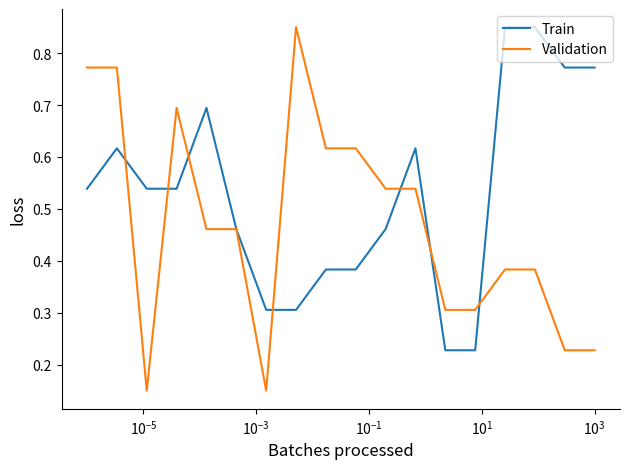

Is this an area chart (filled region under the line)?

No